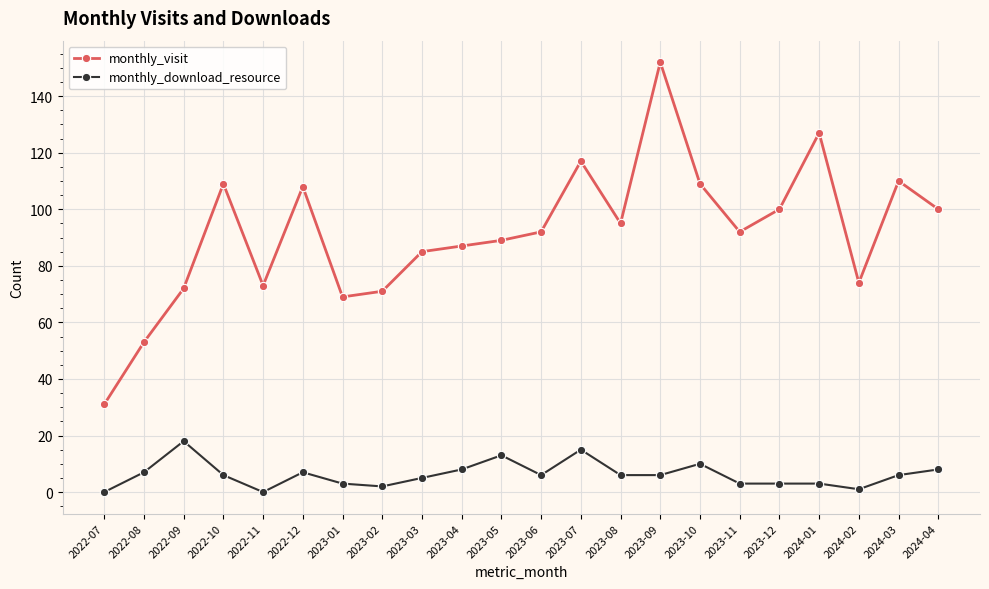

At which label does monthly_visit reach its peak?

2023-09